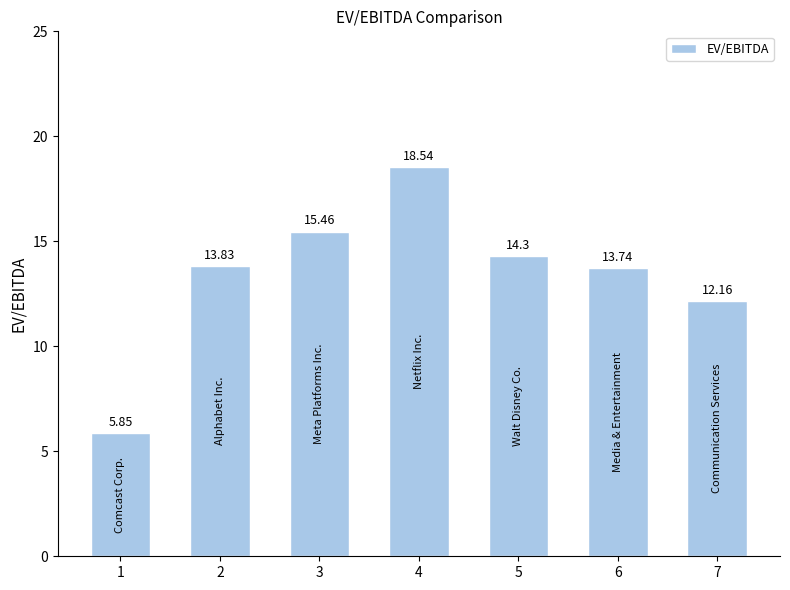

What is the difference between the second highest and minimum values?

9.6